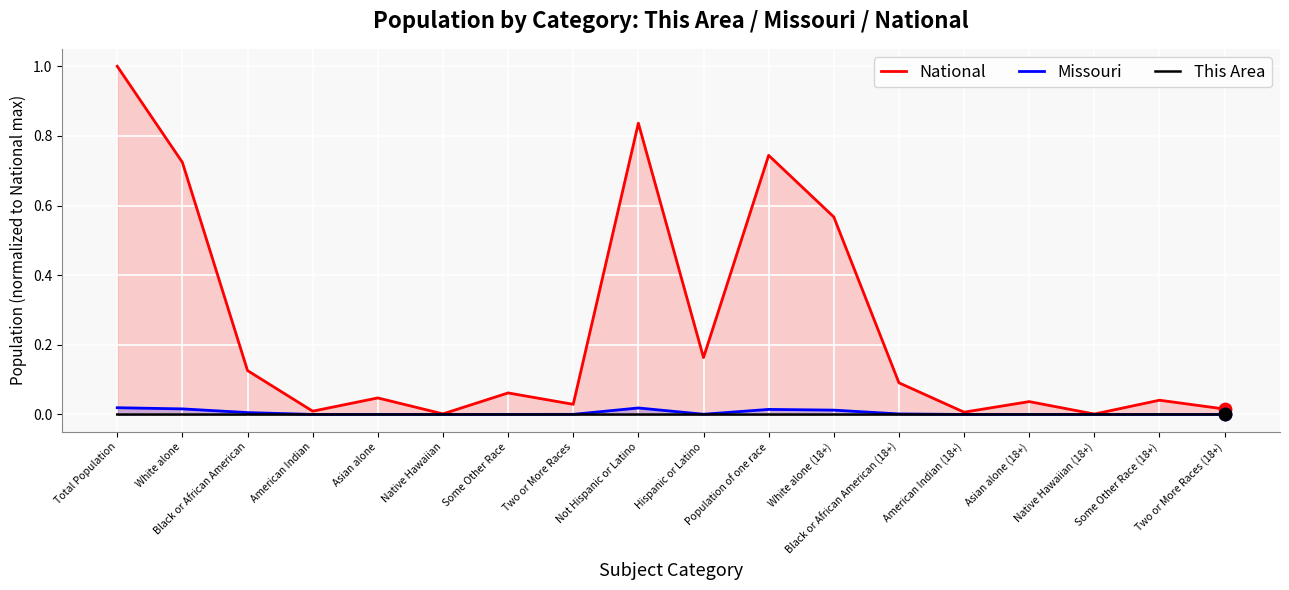

Which series contains the highest Y value?

National